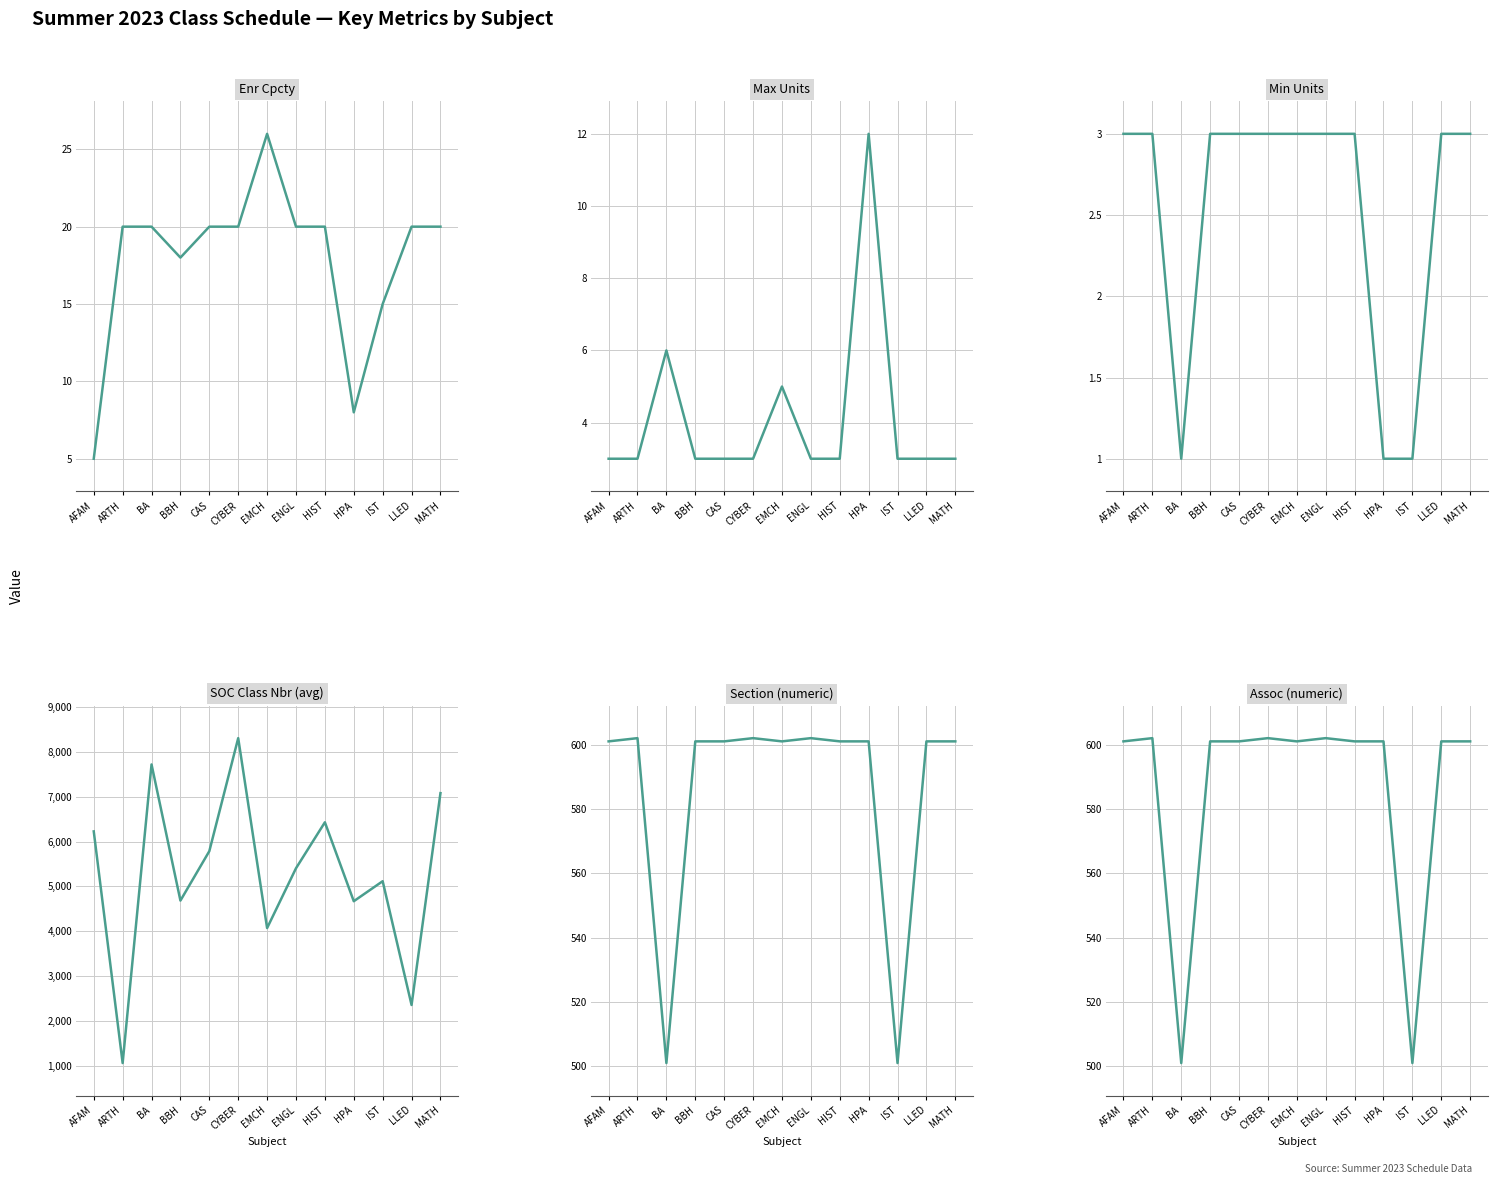

Does the chart have visible grid lines?

Yes